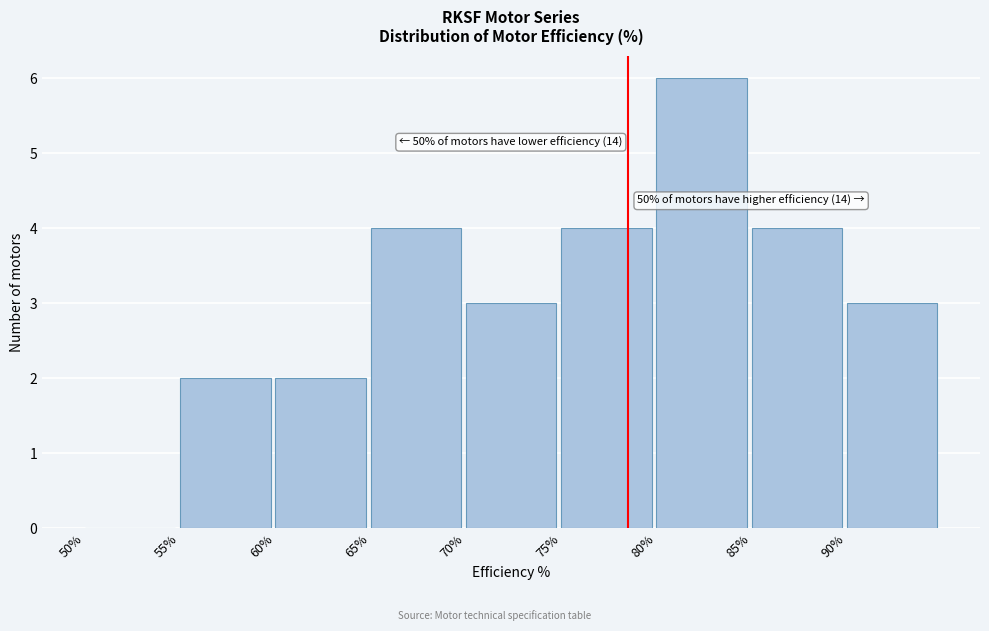

Which range on the x-axis has the tallest bar?

80 to 85